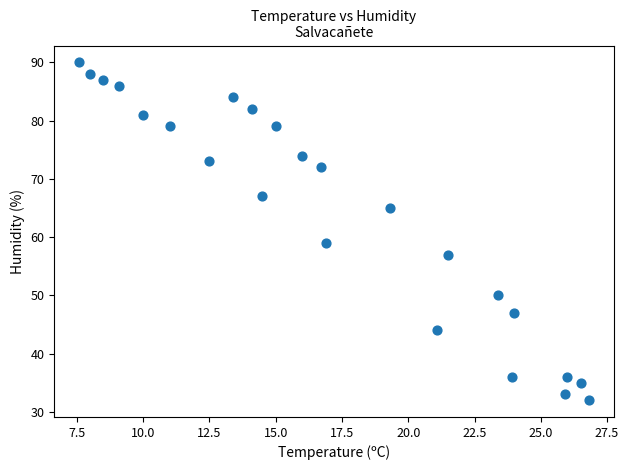

What is the range of Y values (max minus min)?

58